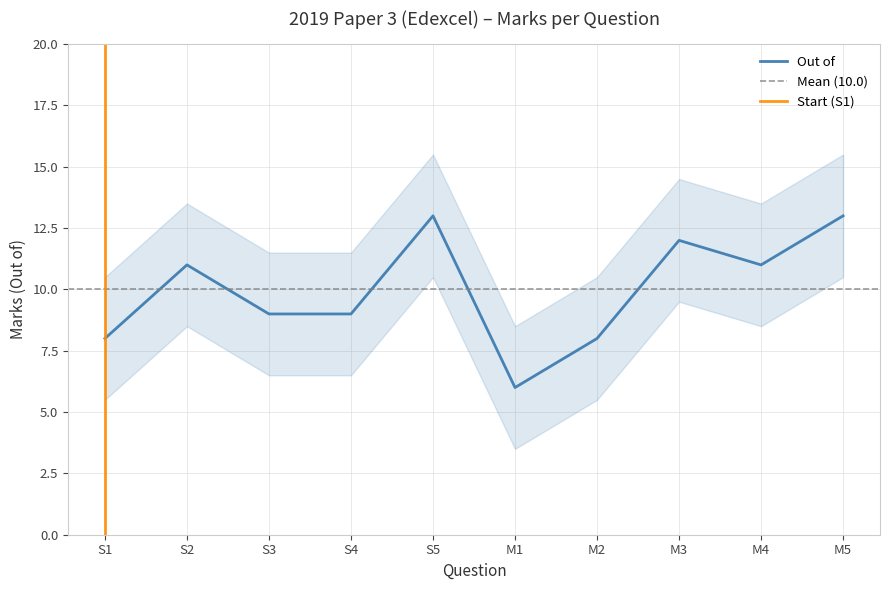

At which category does the chart reach its minimum across all series?

M1